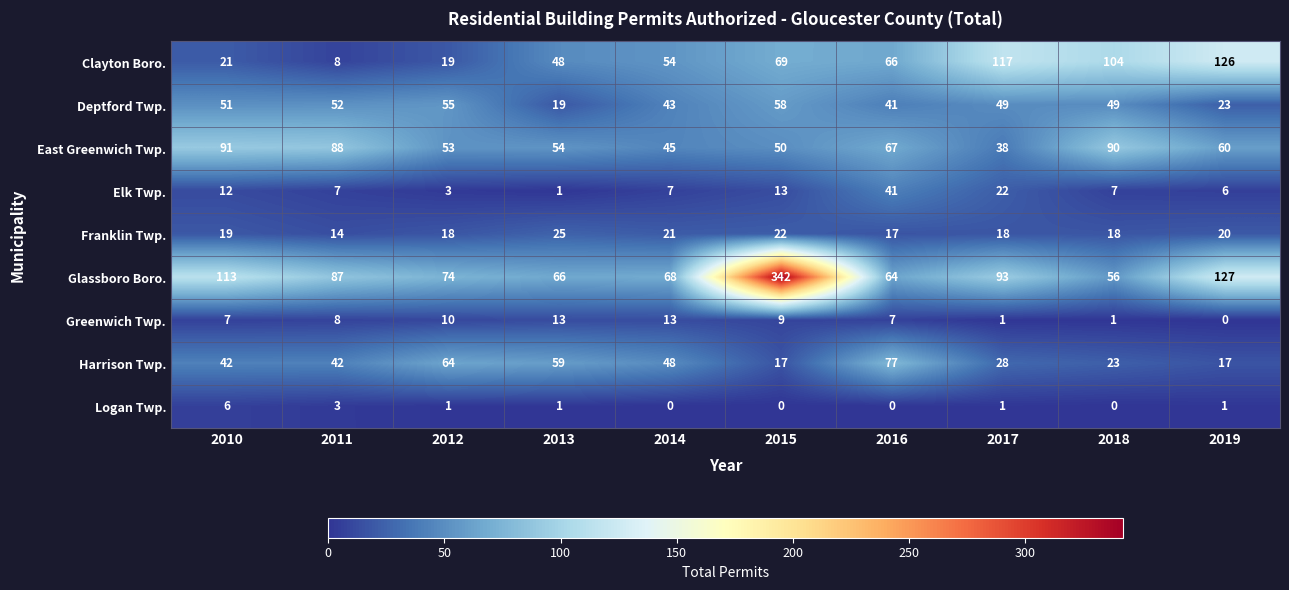

What is the spread (max minus min) of values at 2010?

107